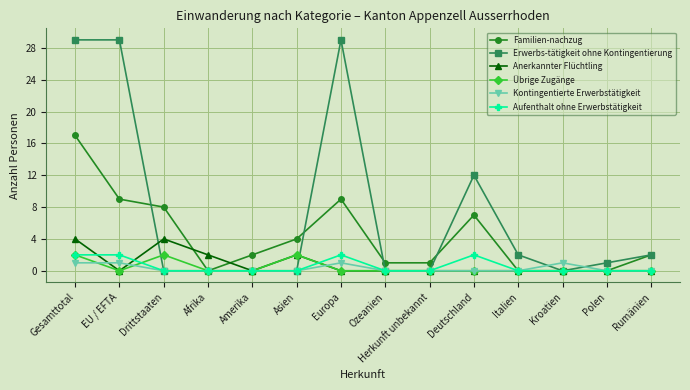

Where is the first local maximum for Anerkannter Flüchtling?

Drittstaaten